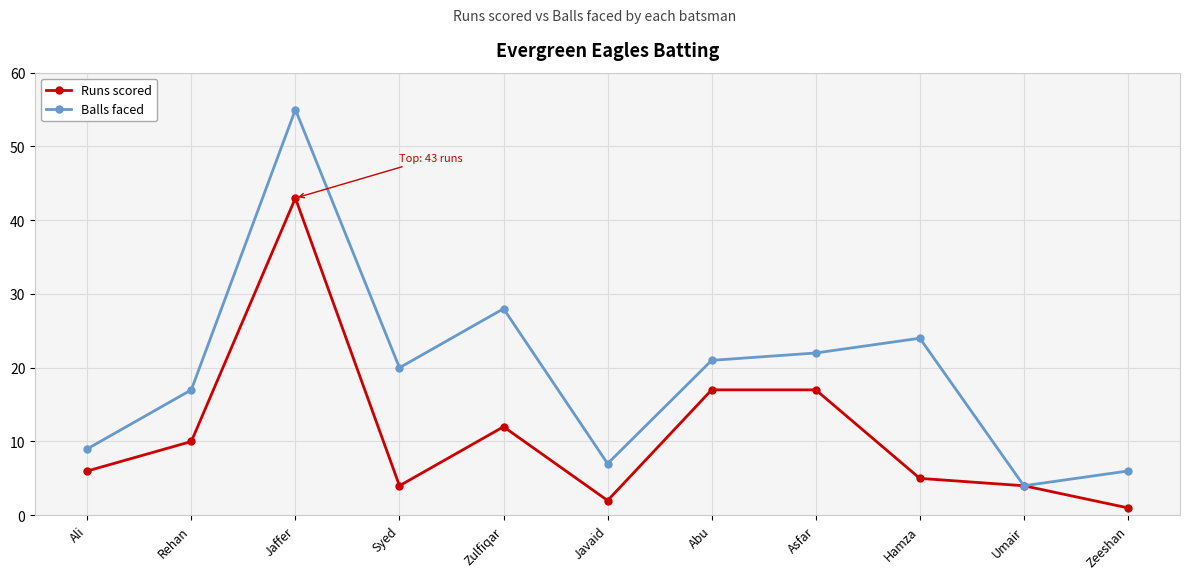

Rank the series by their average value, from lowest to highest.

Runs scored, Balls faced